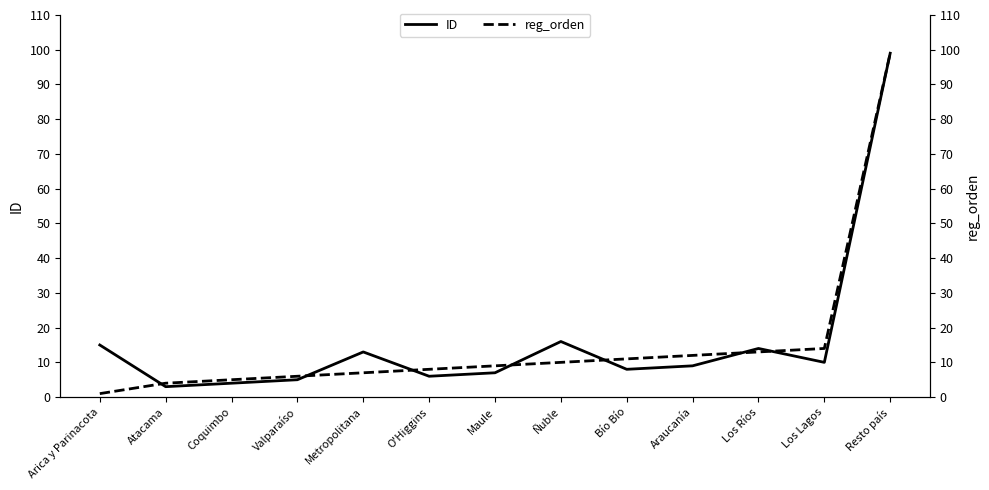

What position from the left is Arica y Parinacota?

1